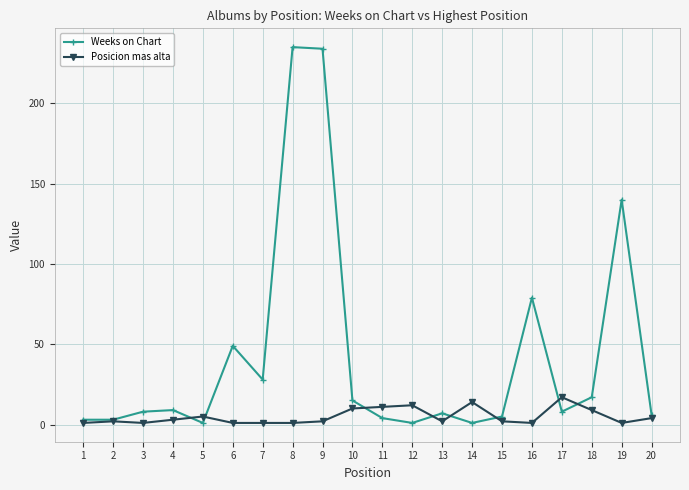

What is the difference between the second highest and second lowest values in the Weeks on Chart series?

233